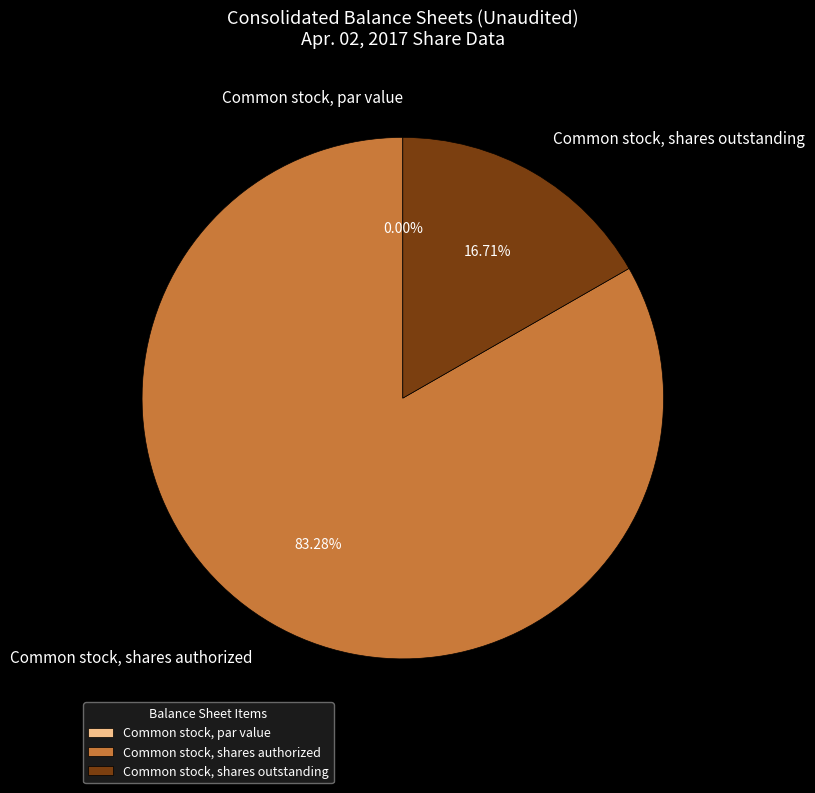

Is there a majority slice in this chart?

Yes